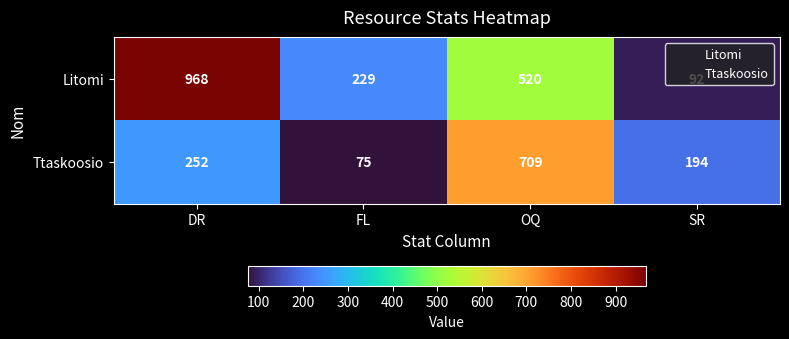

Count the number of data series in this chart.

2